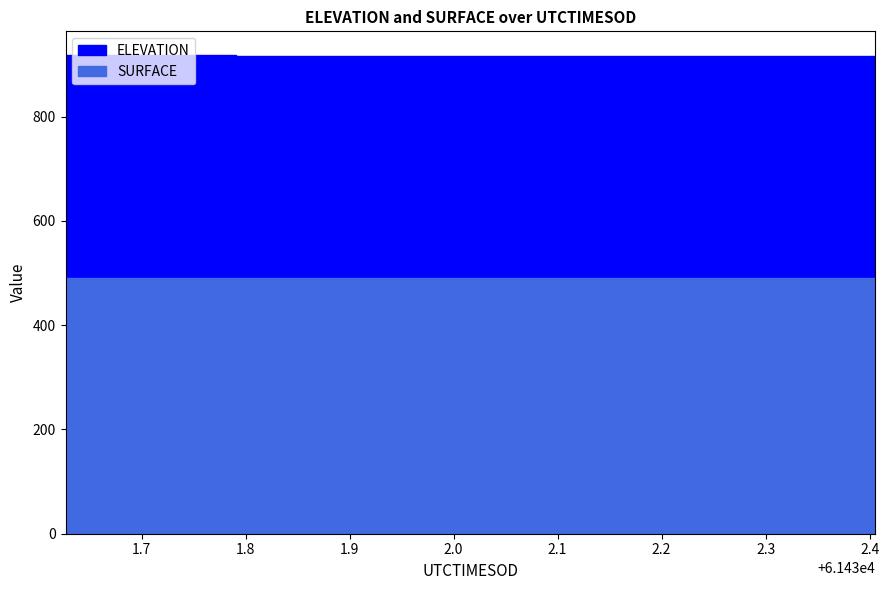

What is the value of the ELEVATION point at the 8th from the left?

916.8